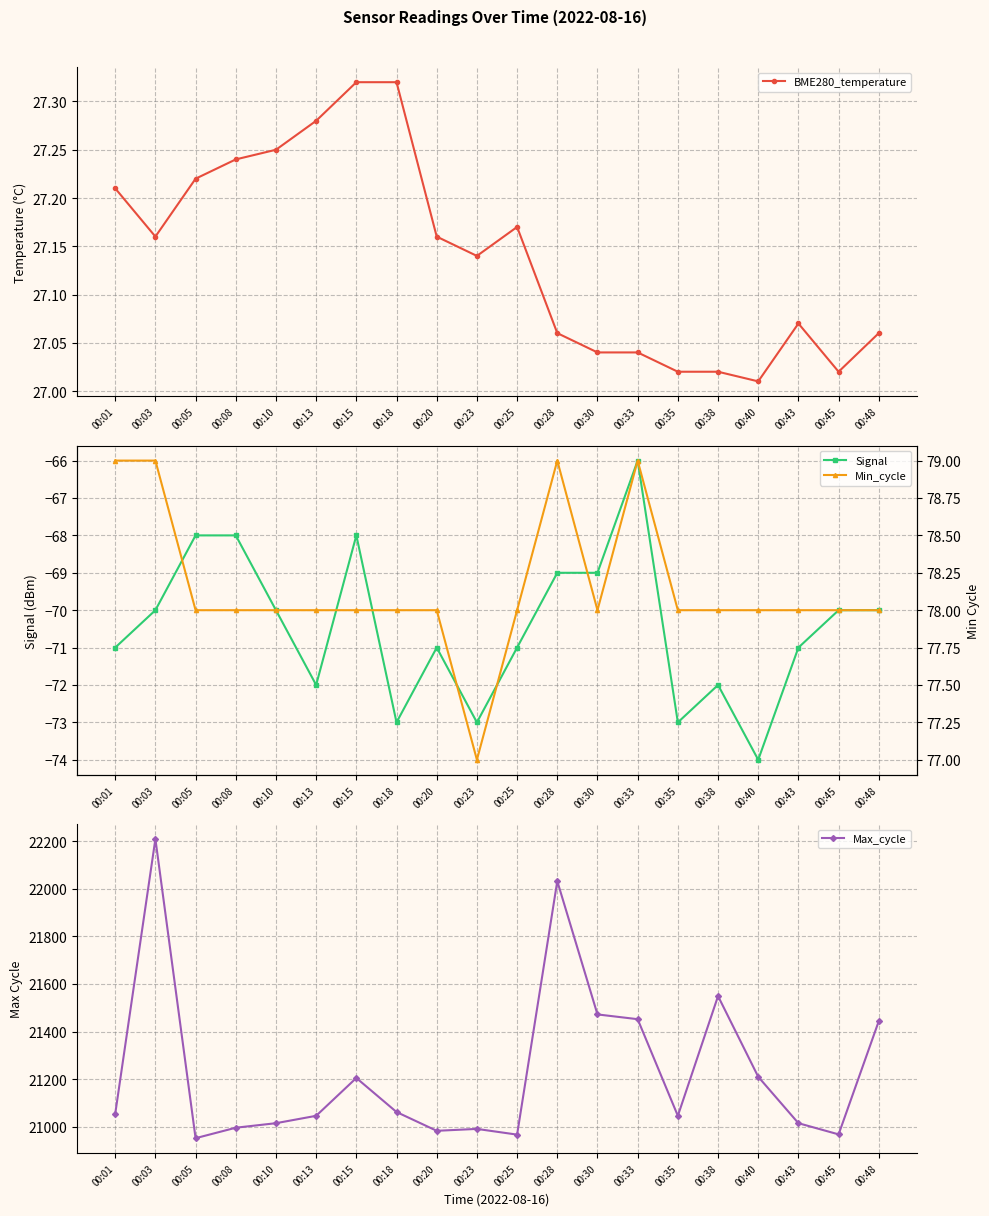

What is the sum of the Max_cycle values at 00:13 and 00:38?

42595